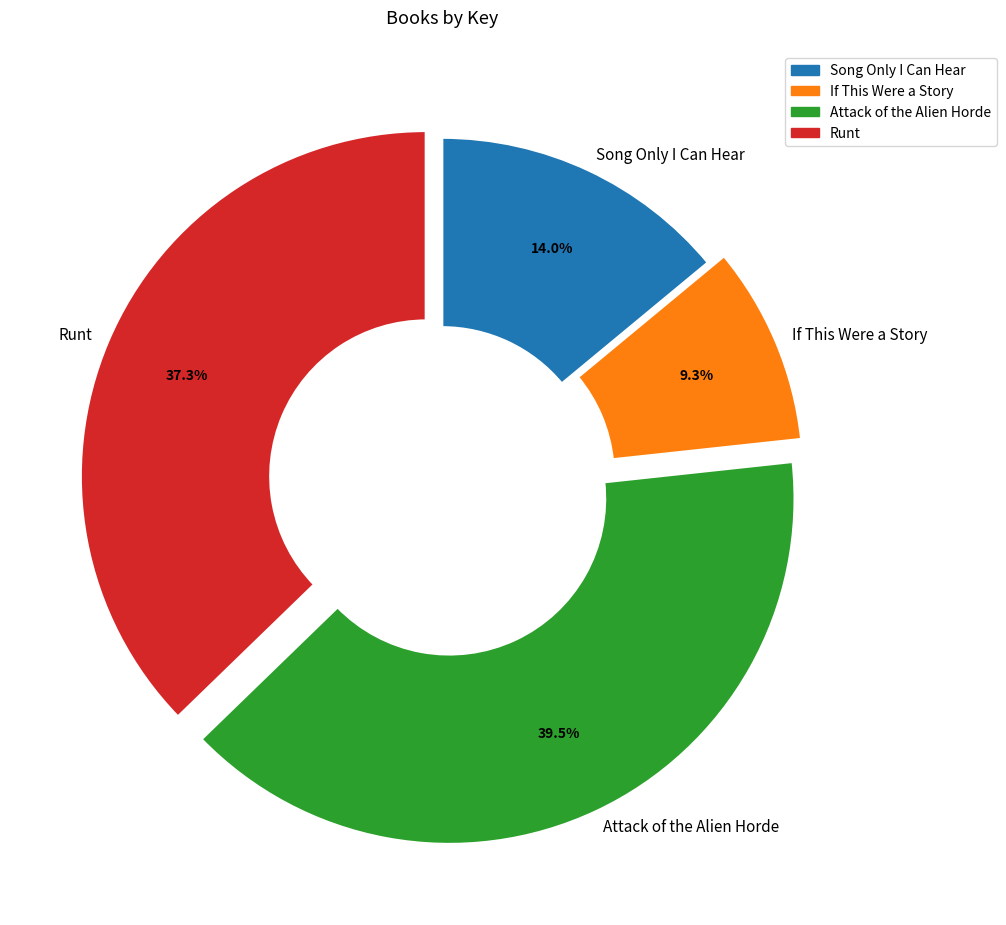

To the nearest percent, what is the combined percentage of If This Were a Story and Song Only I Can Hear?

23%